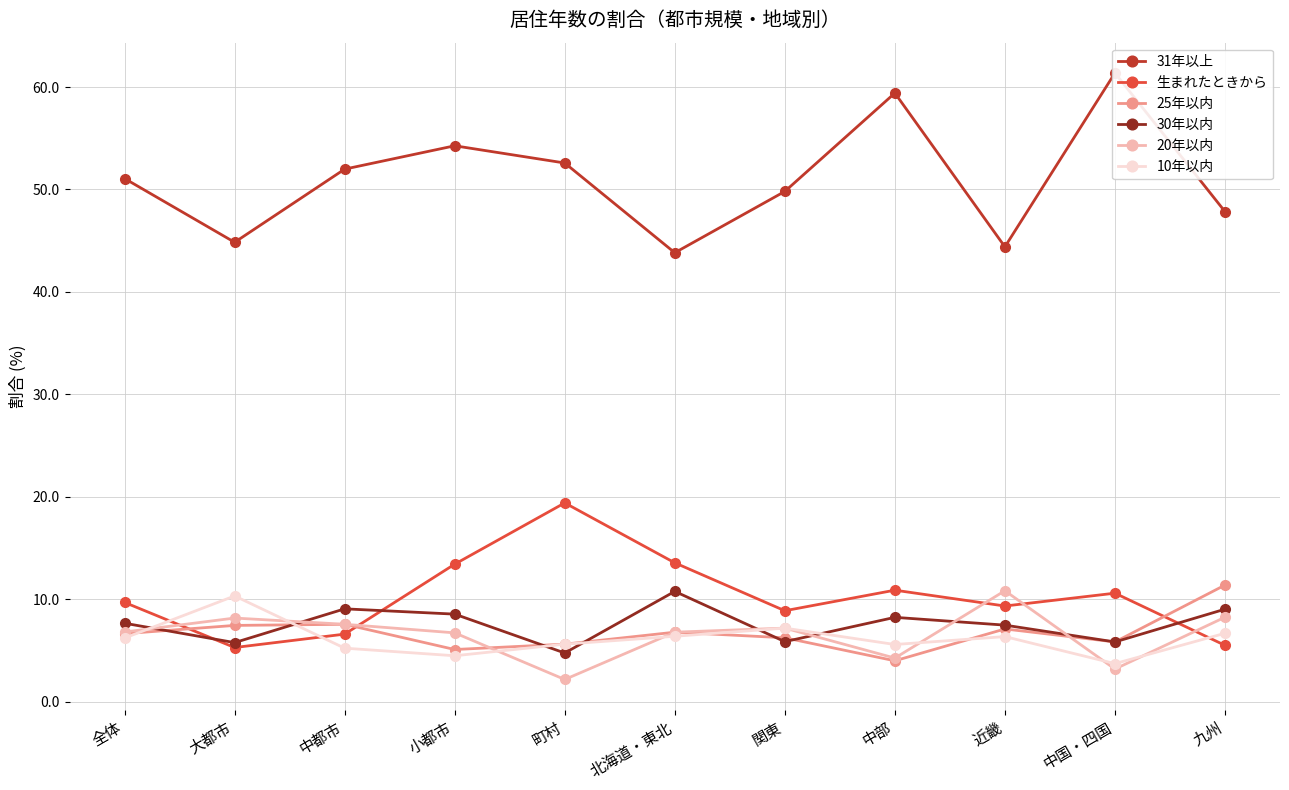

At which category is the sum across all series the highest?

小都市